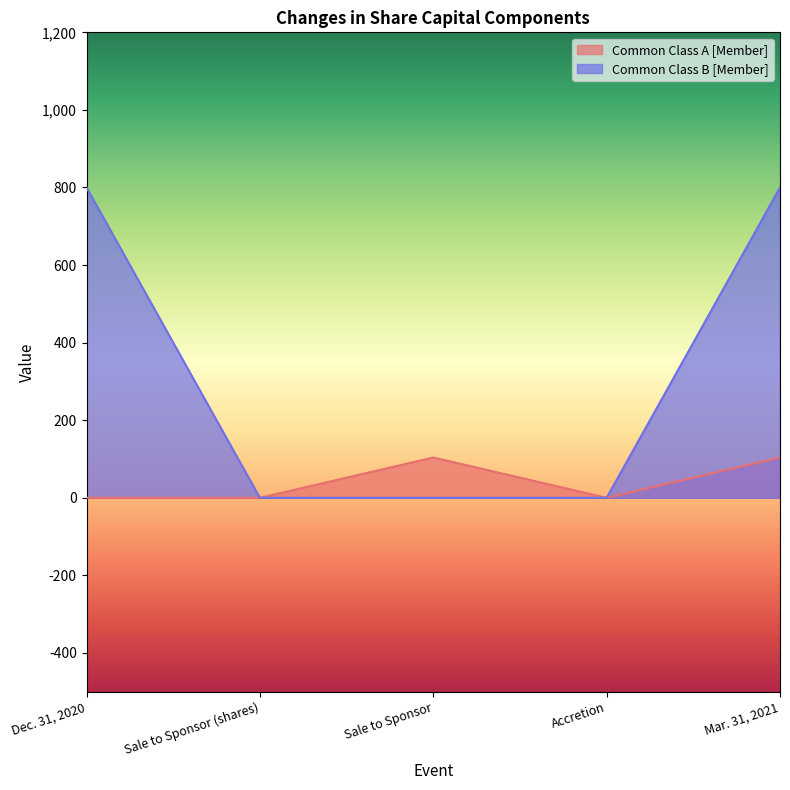

Rank the series by their maximum value, from highest to lowest.

Common Class B [Member], Common Class A [Member]